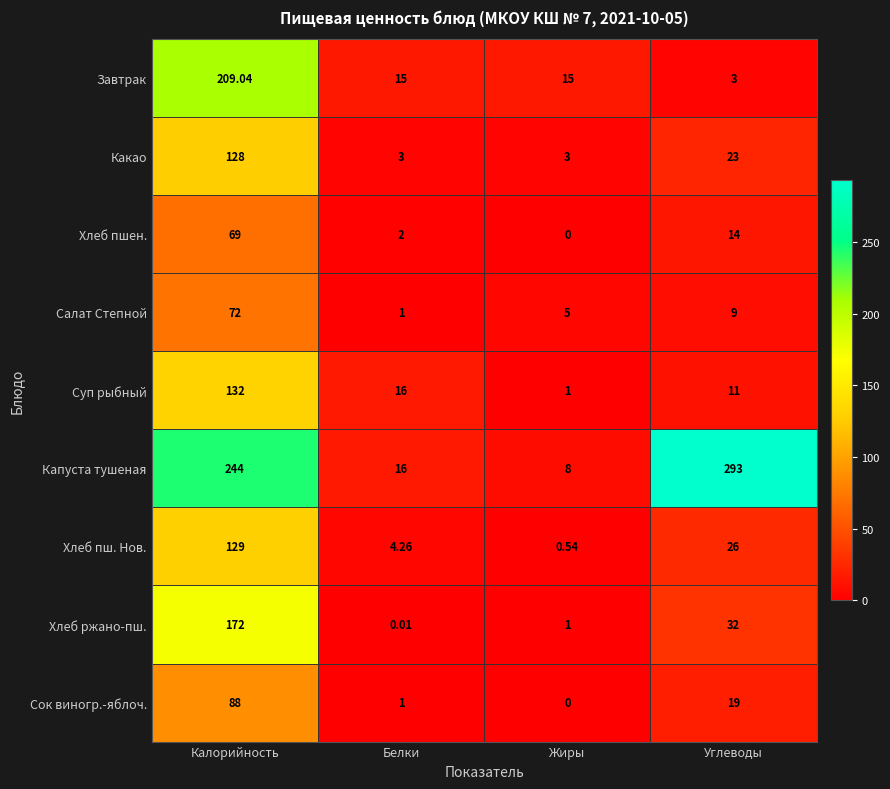

Which series changed the most between Калорийность and Жиры?

Капуста тушеная